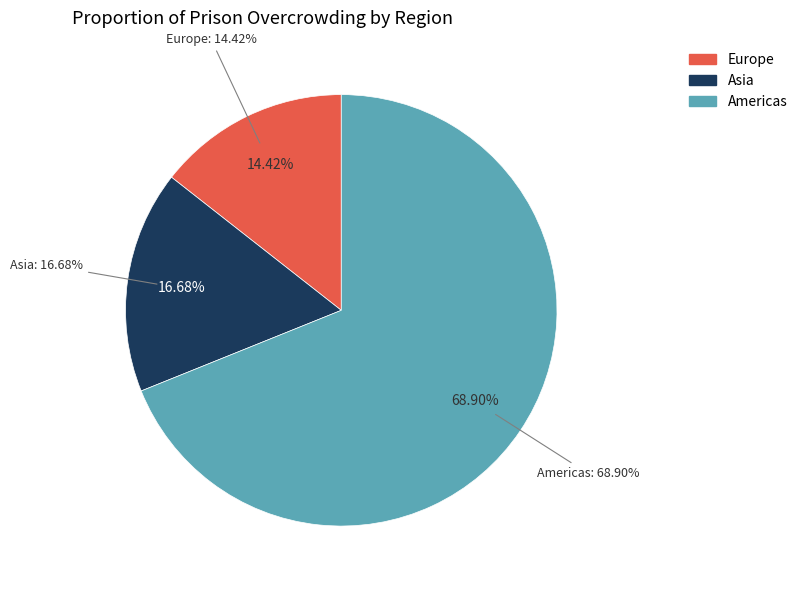

Rank the categories by value from lowest to highest.

Europe, Asia, Americas